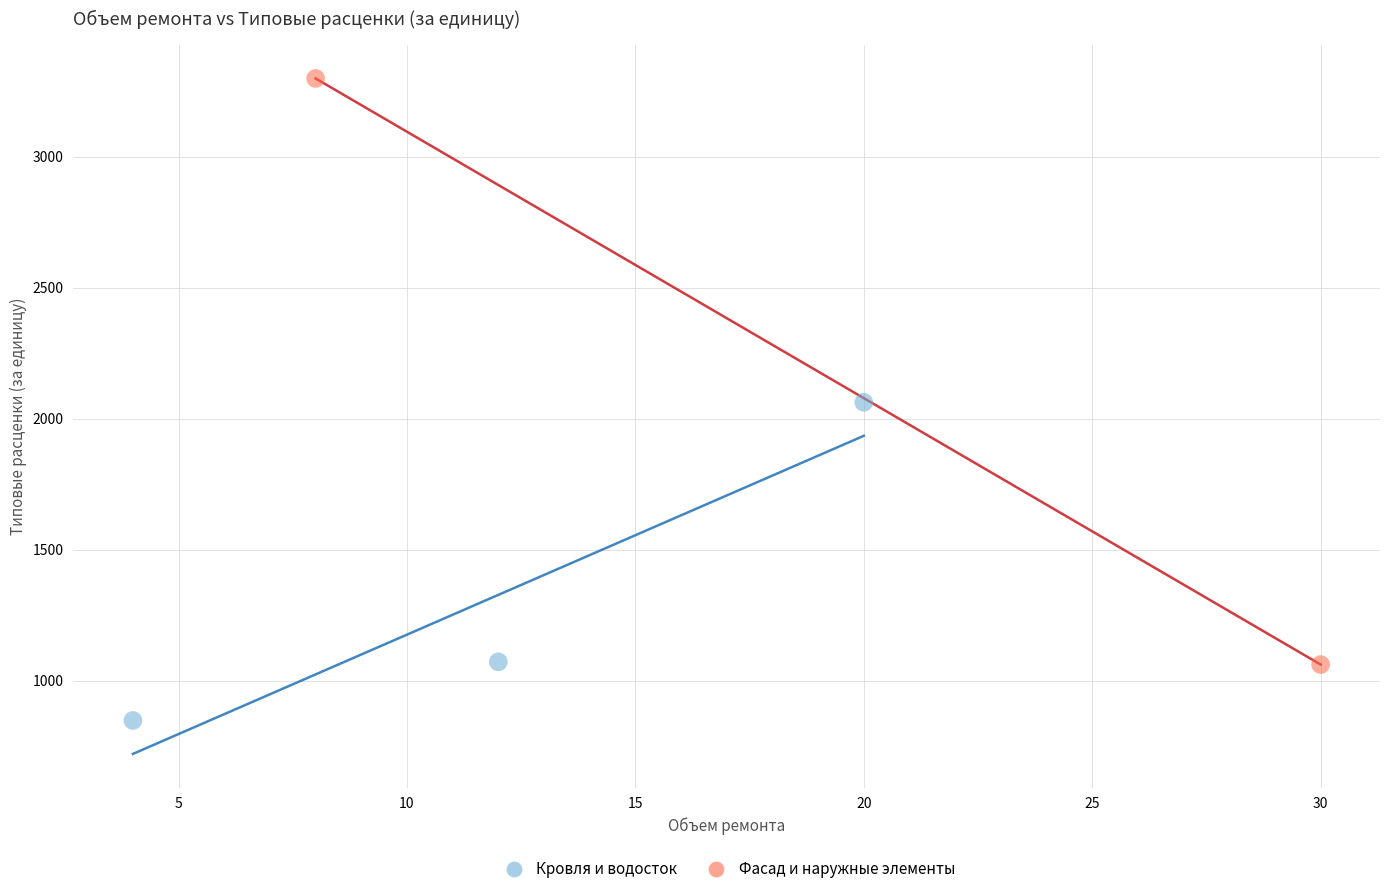

What are all the series names shown in the legend?

Кровля и водосток, Фасад и наружные элементы